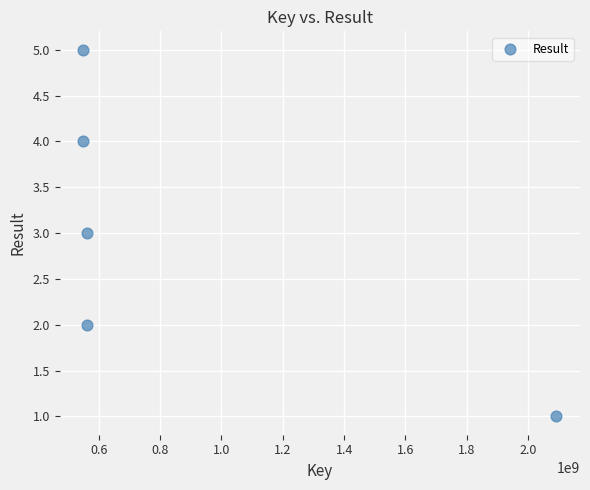

What is the range of X values (max minus min)?

1542794538